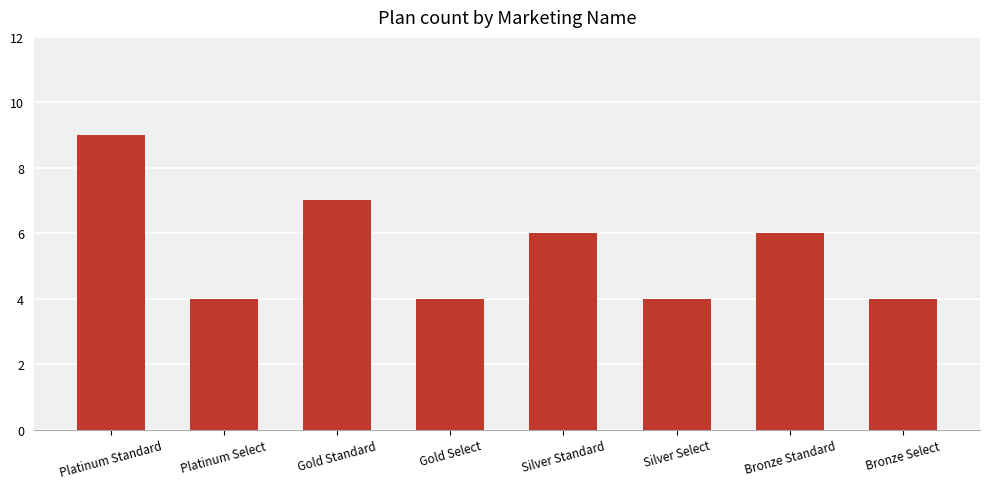

Which label corresponds to the largest value in the chart?

Platinum Standard